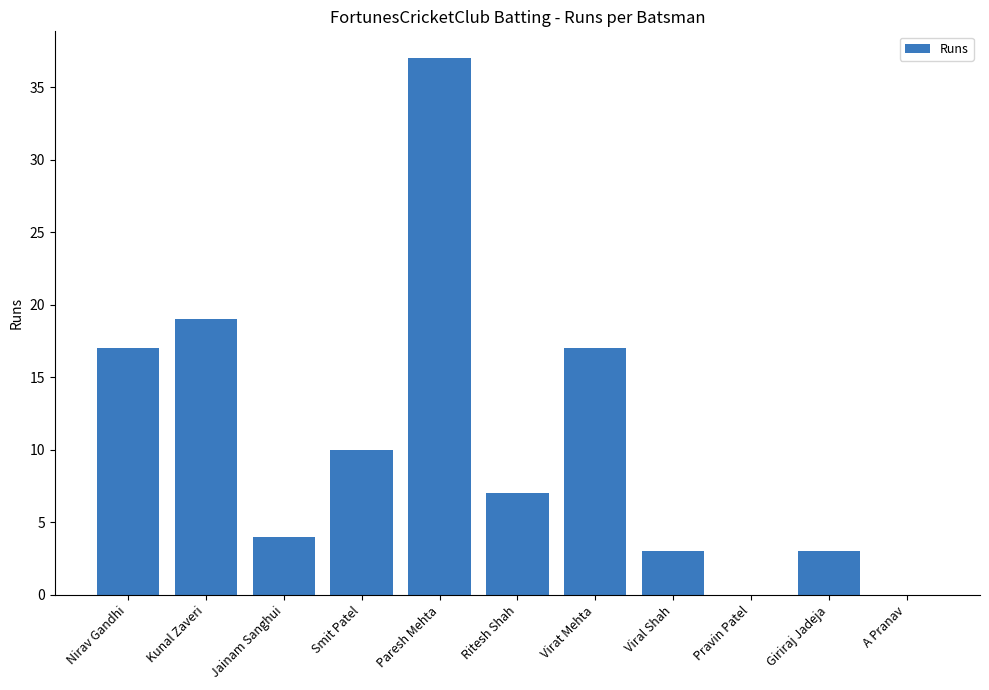

At which category does the chart reach its peak across all series?

Paresh Mehta